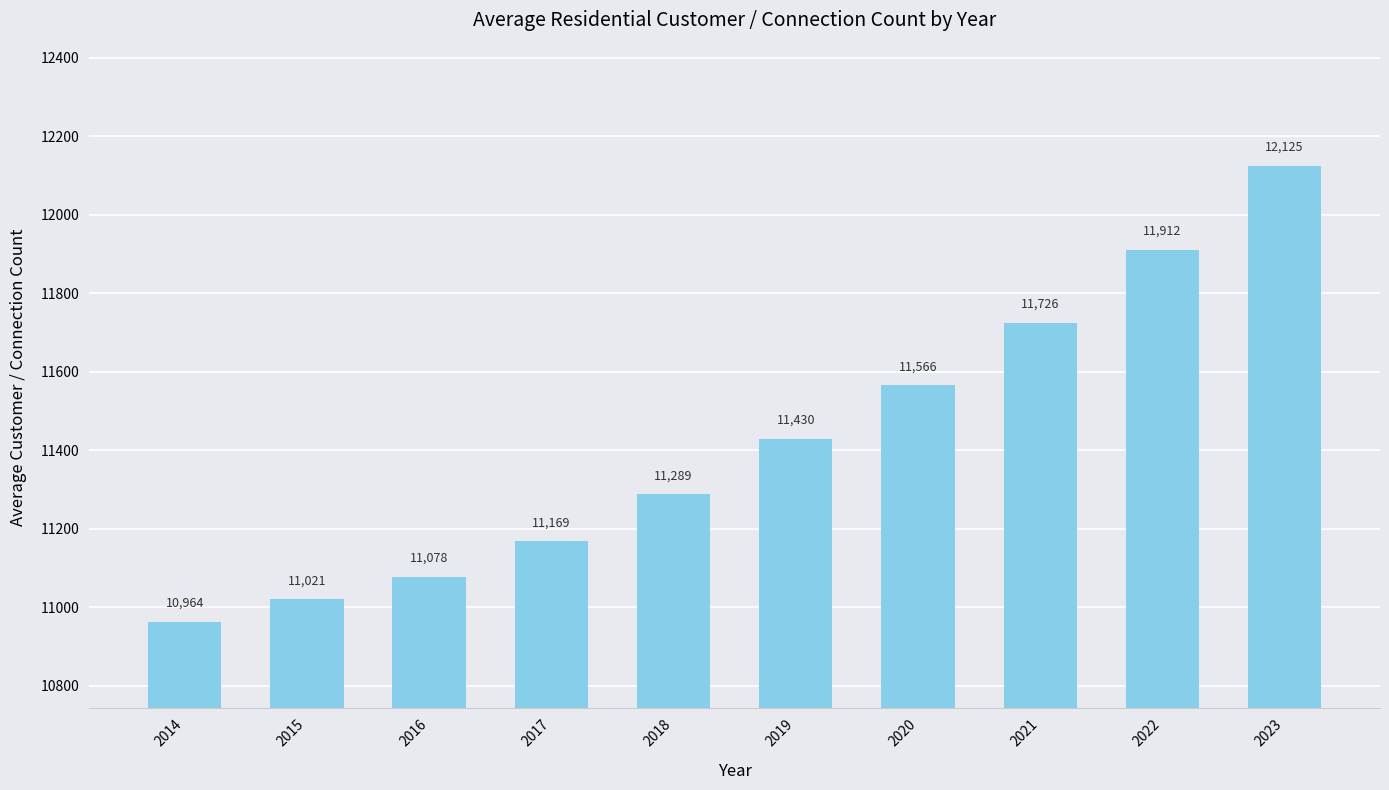

What is the ratio of the value at 2014 to the value at 2016?

1.0